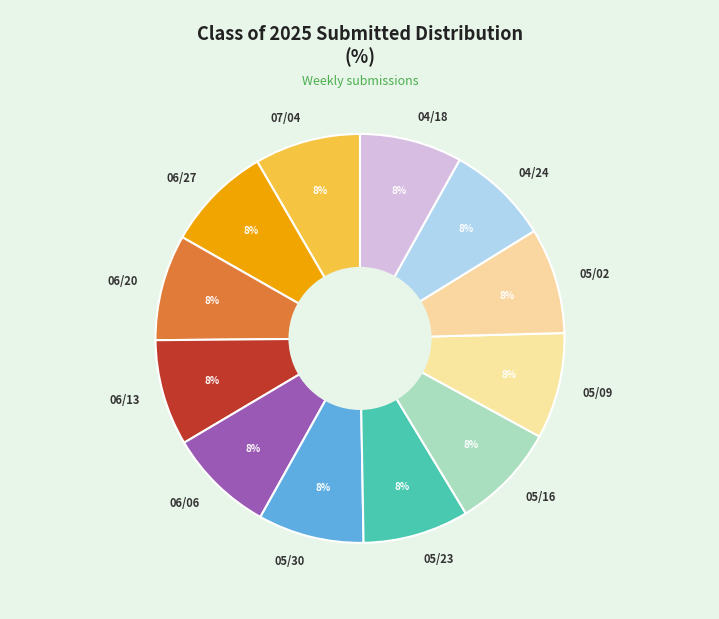

The 07/04 slice represents 23% of the pie. True or false?

False